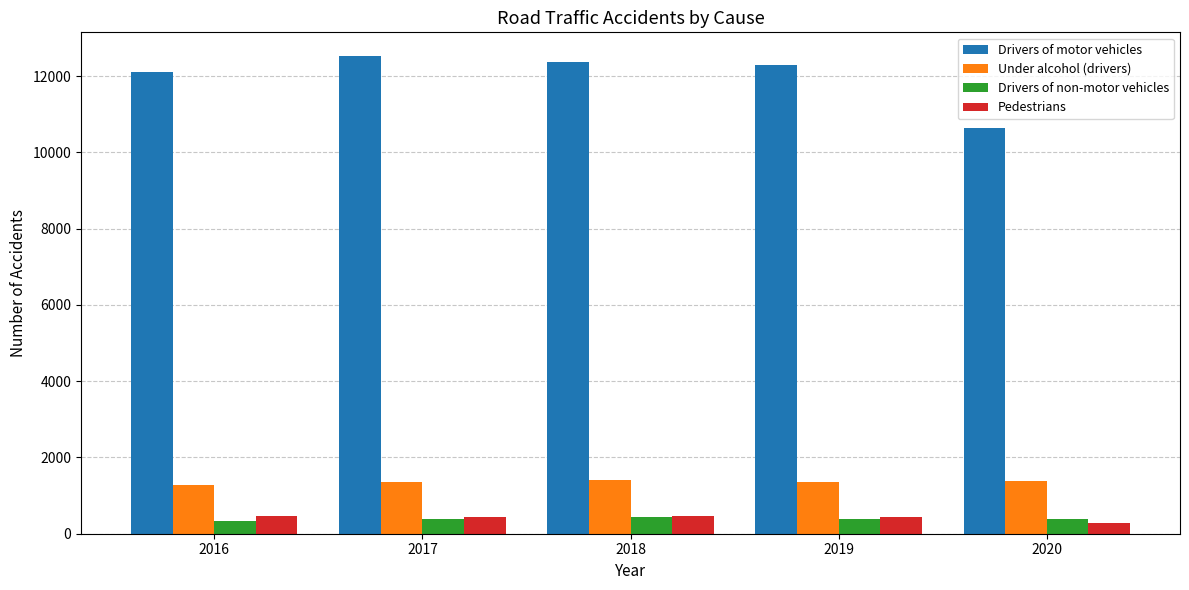

What is the value of the Under alcohol (drivers) bar at the 5th from the left?

1383